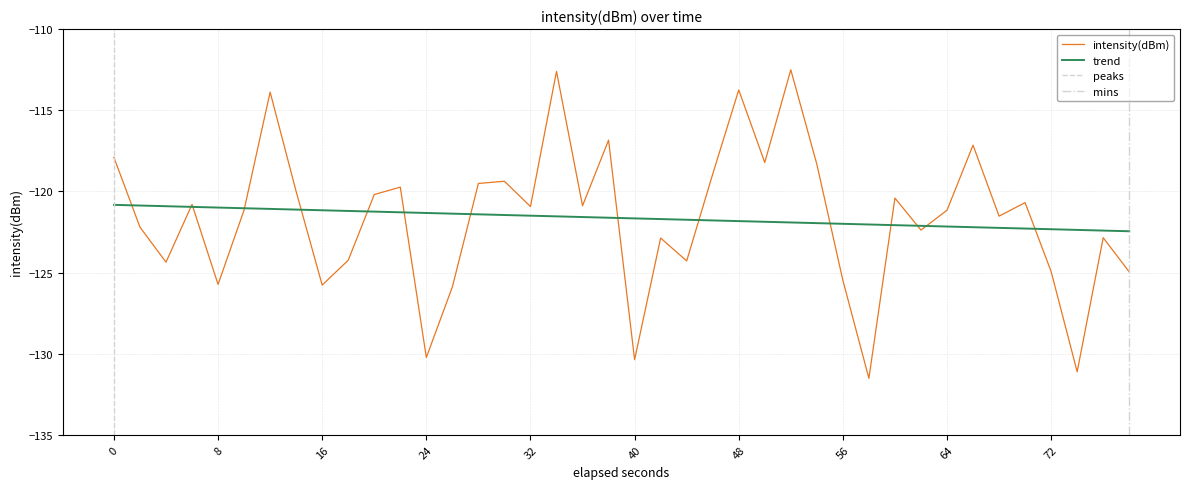

What is the highest value of the trend series?

-120.8